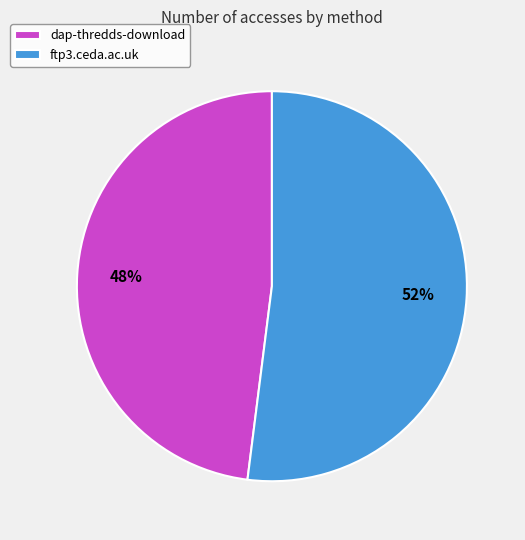

Which slice is the largest?

ftp3.ceda.ac.uk